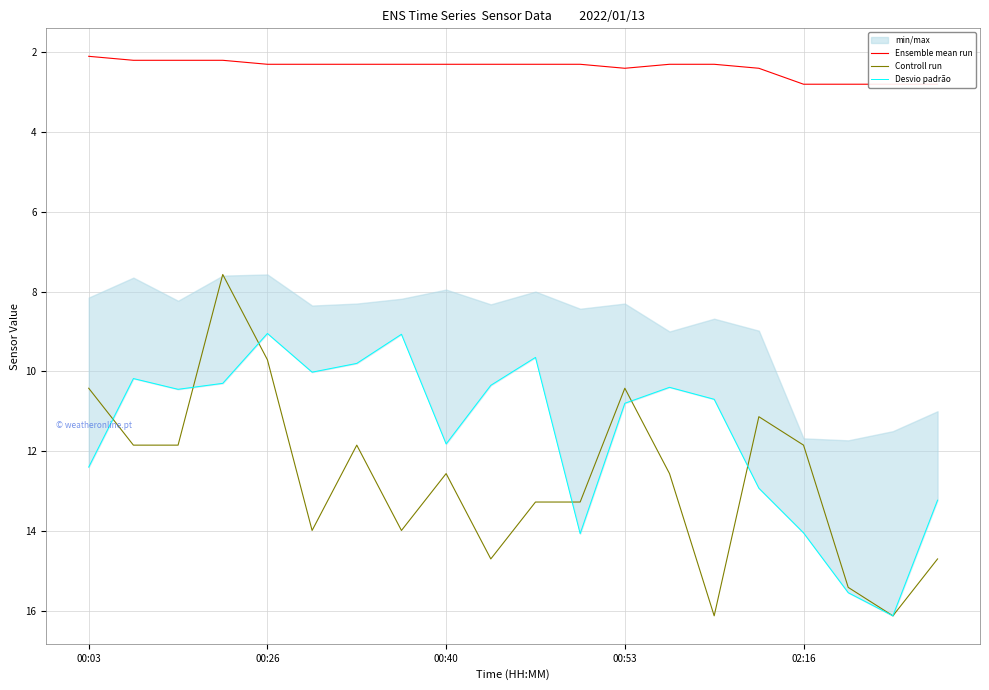

What is the sum of all Controll run values?

253.4